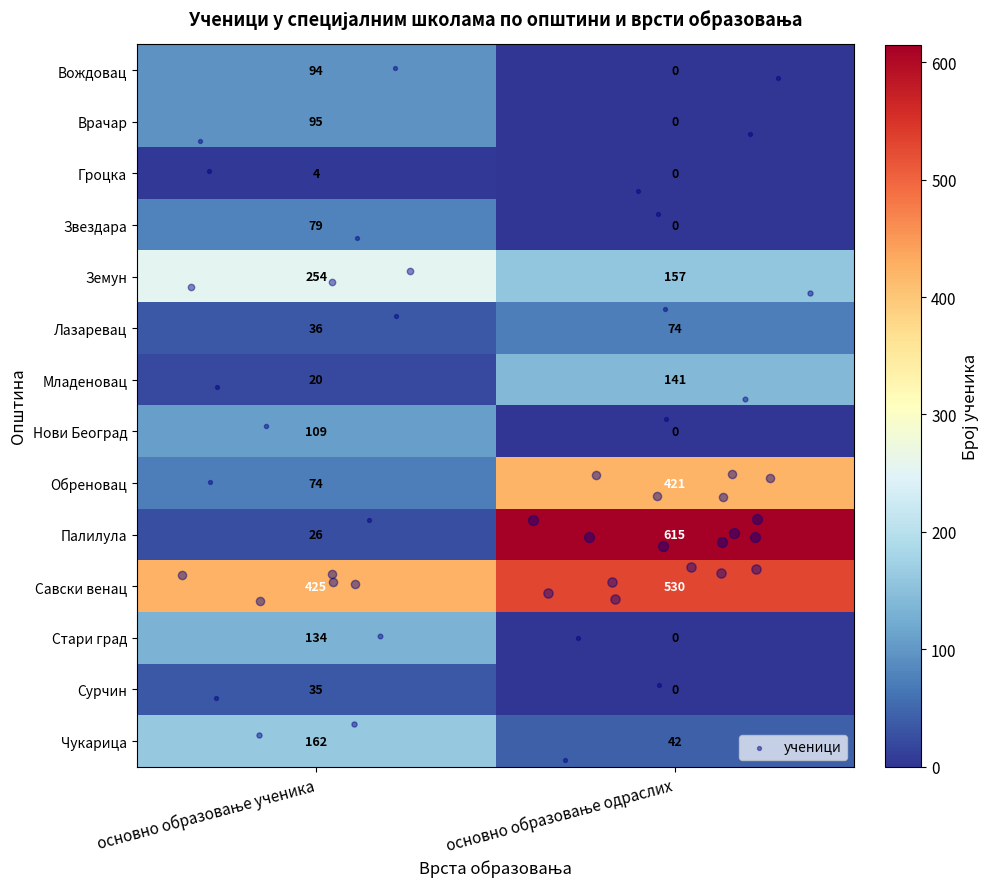

How many positive values does the Вождовац series have?

1